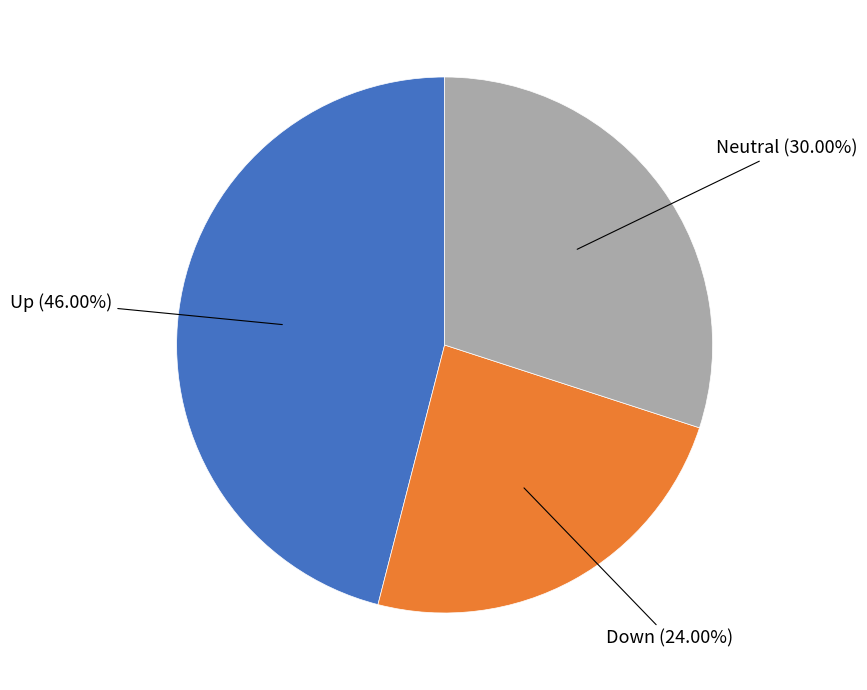

Is there any slice that represents more than half of the pie?

No